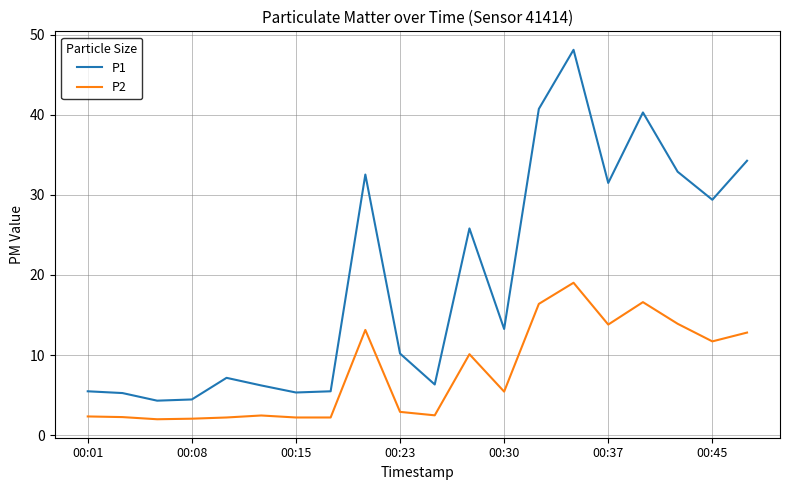

What is the smallest value displayed?

2.0